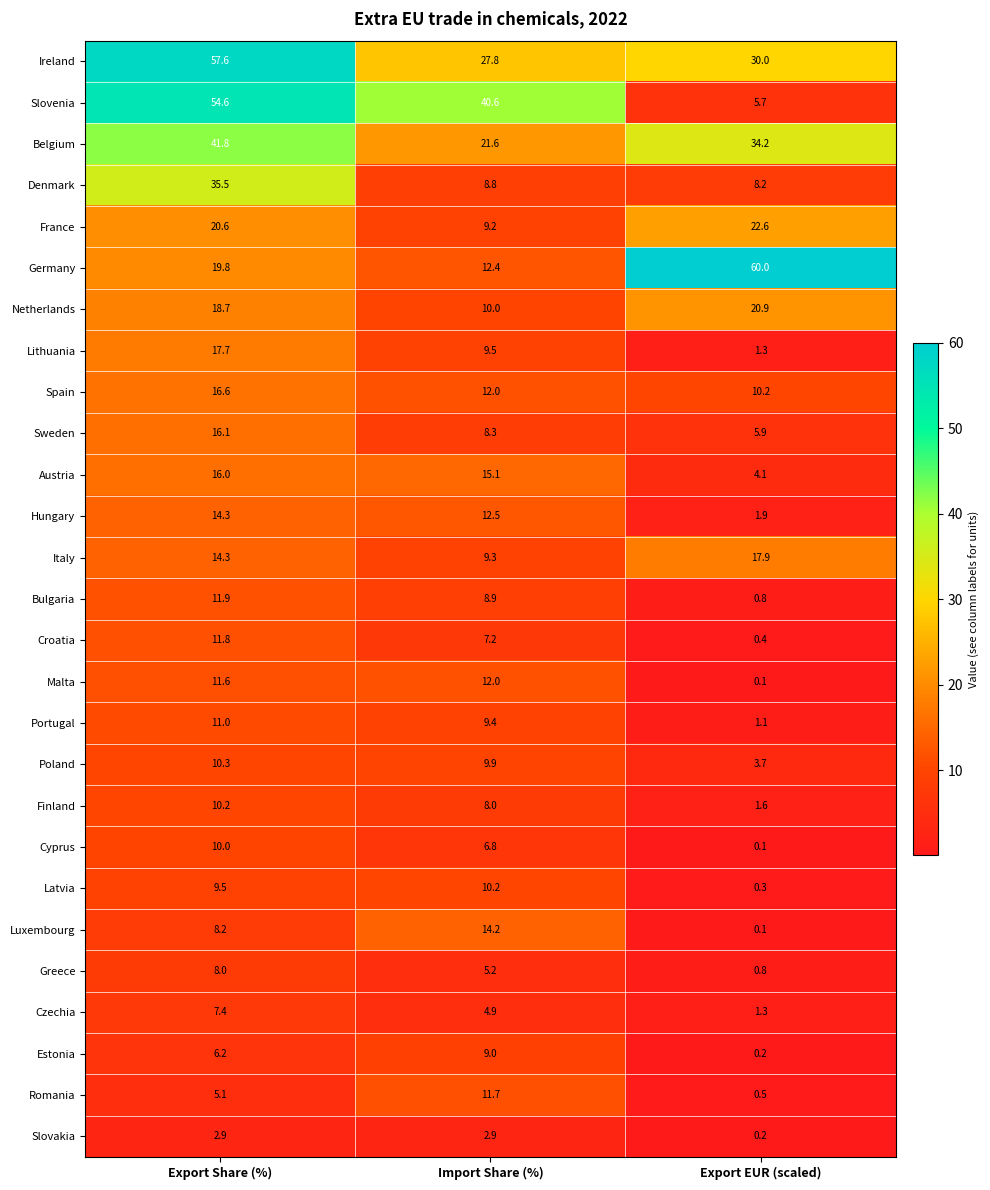

Rank the categories by Lithuania value from lowest to highest.

Export EUR (scaled), Import Share (%), Export Share (%)